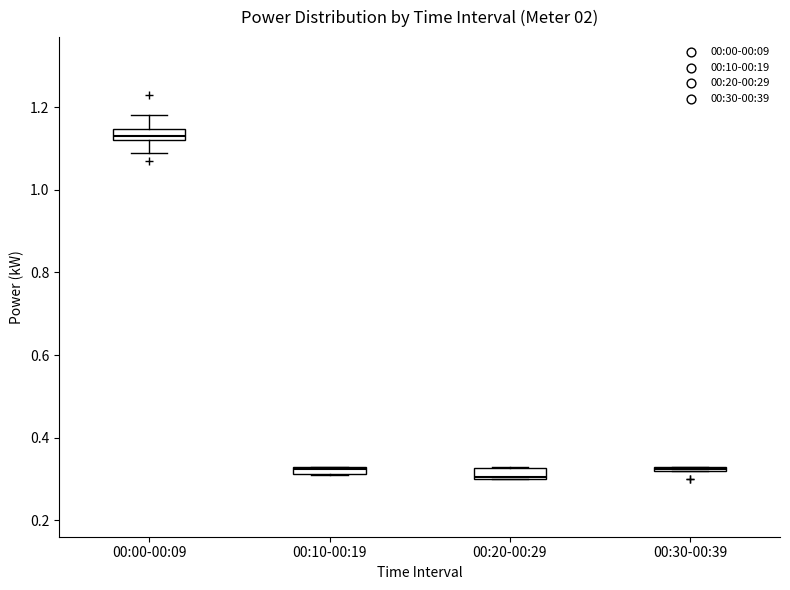

Where is the lower edge of the box for 00:00-00:09 on the y-axis? The values are not printed on the chart, so give them approximately, as read against the axis.

1.12